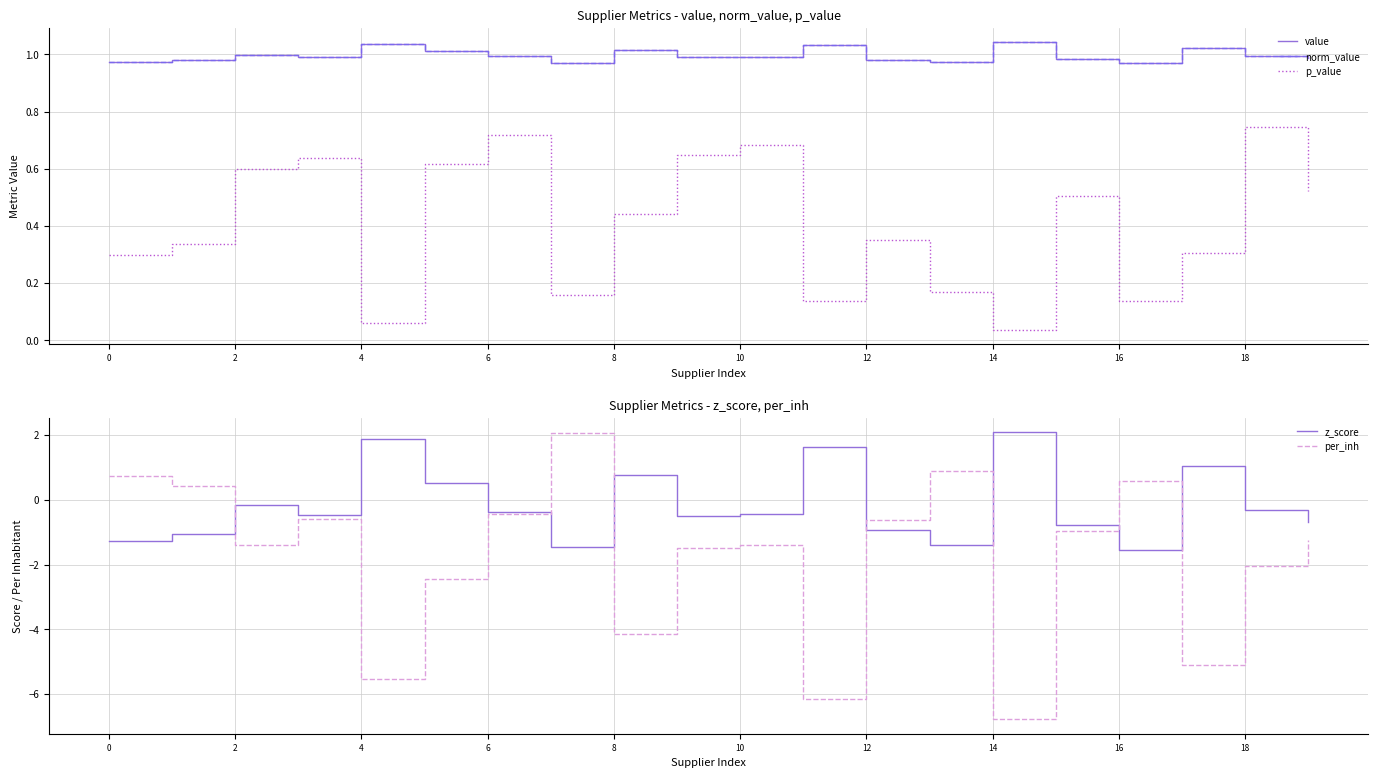

At which category does p_value reach its first local valley?

4